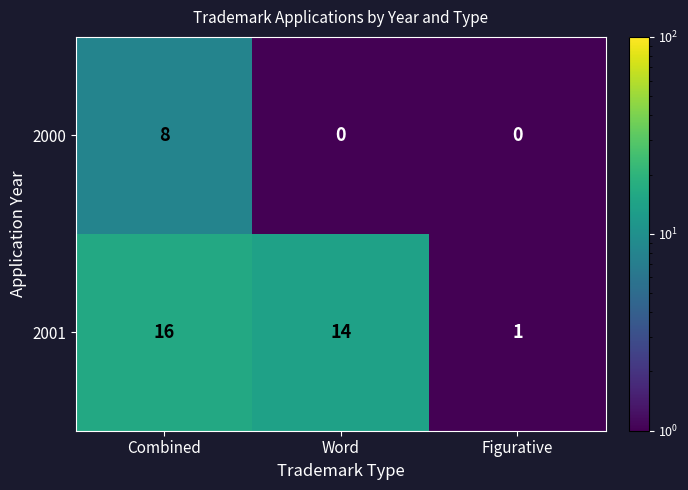

What is the sum of the 2000 values at Word and Combined?

8